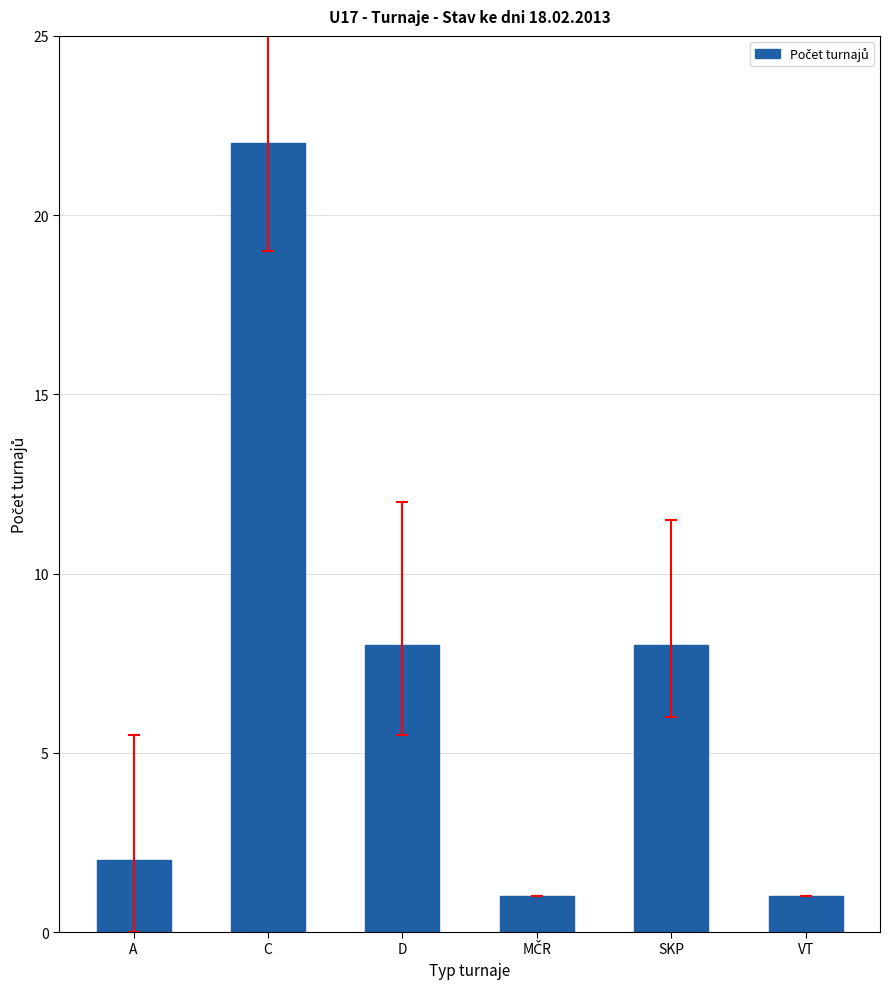

What is the greatest value displayed?

22